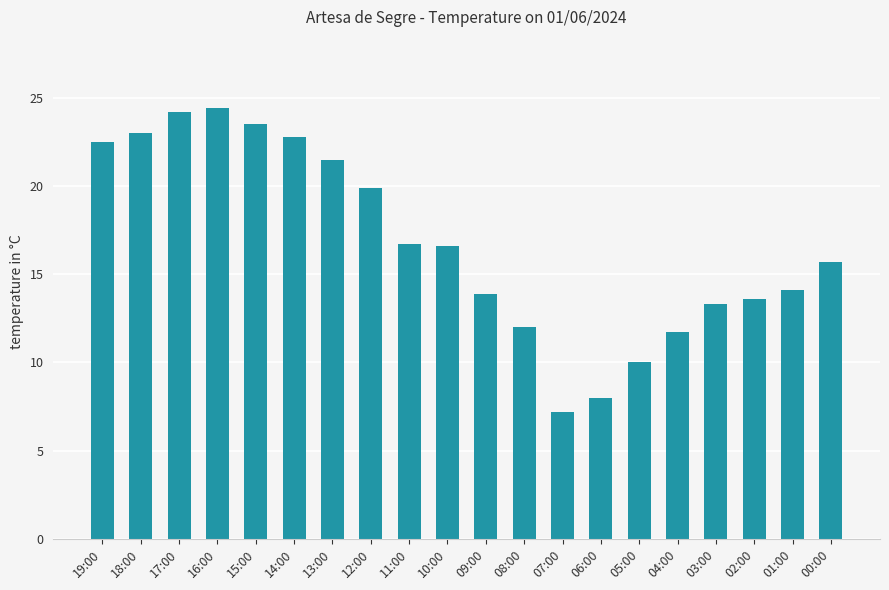

What is the label of the 5th bar from the left?

15:00